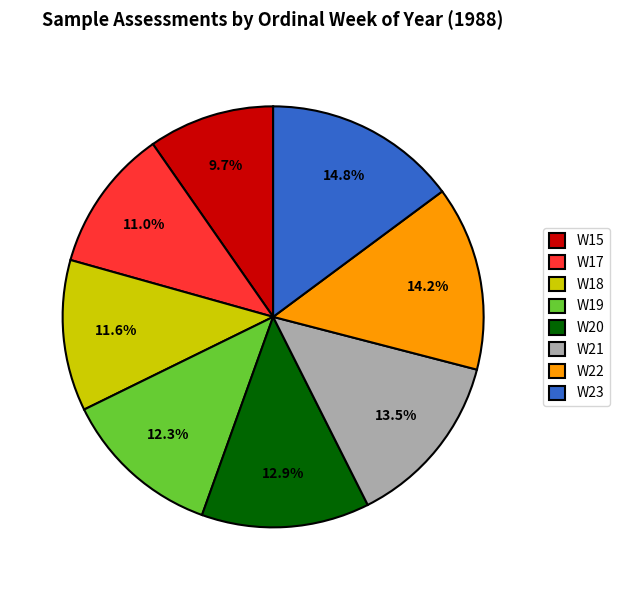

Which slice is the largest?

W23